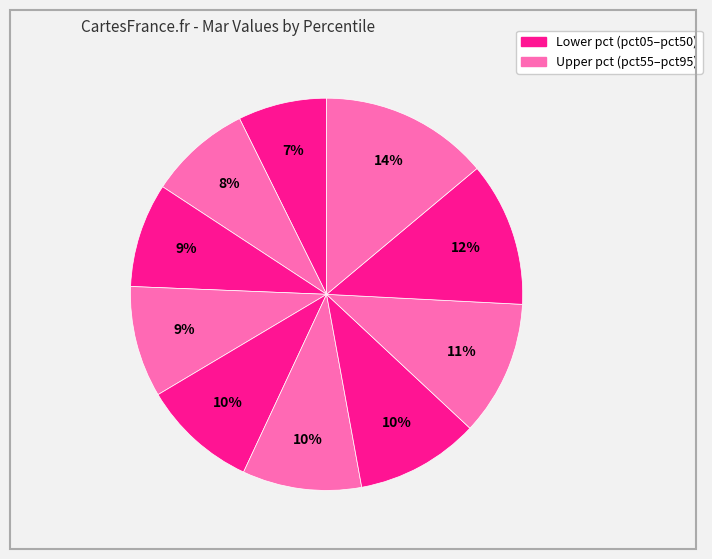

How many segments does this pie chart have?

10